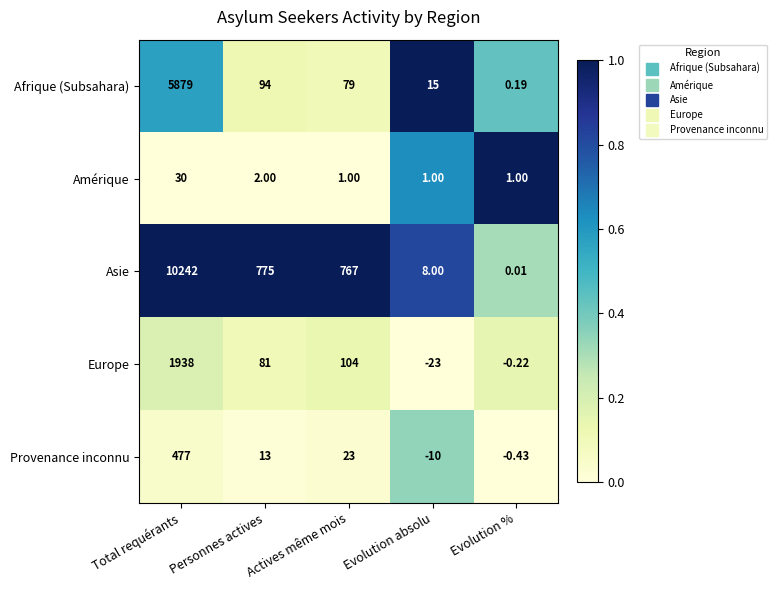

Rank the series at Personnes actives from highest to lowest value.

Asie, Afrique (Subsahara), Europe, Provenance inconnu, Amérique